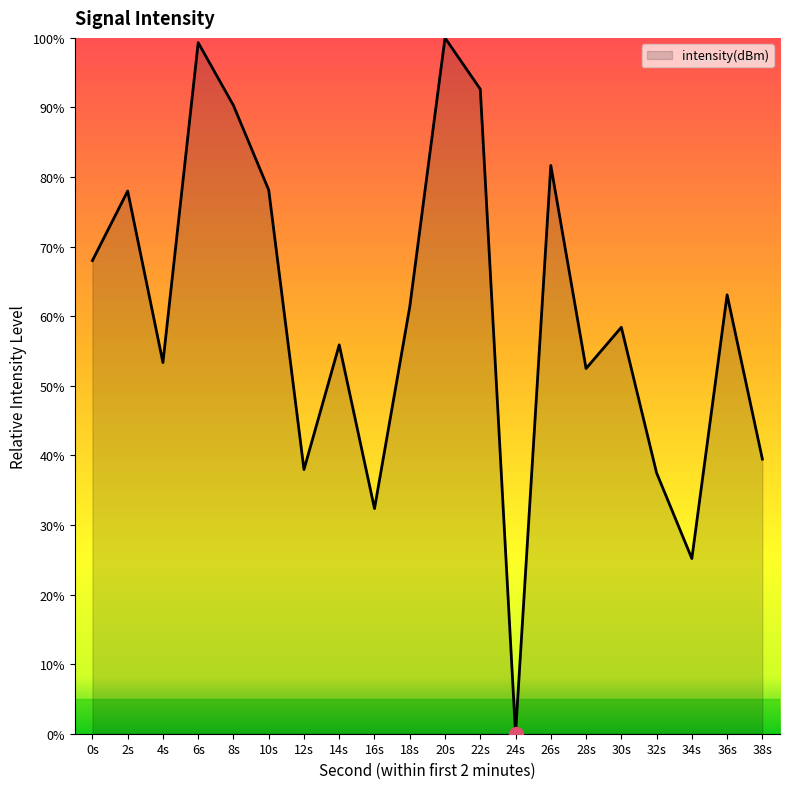

Which has a higher value, 30s or 26s?

26s